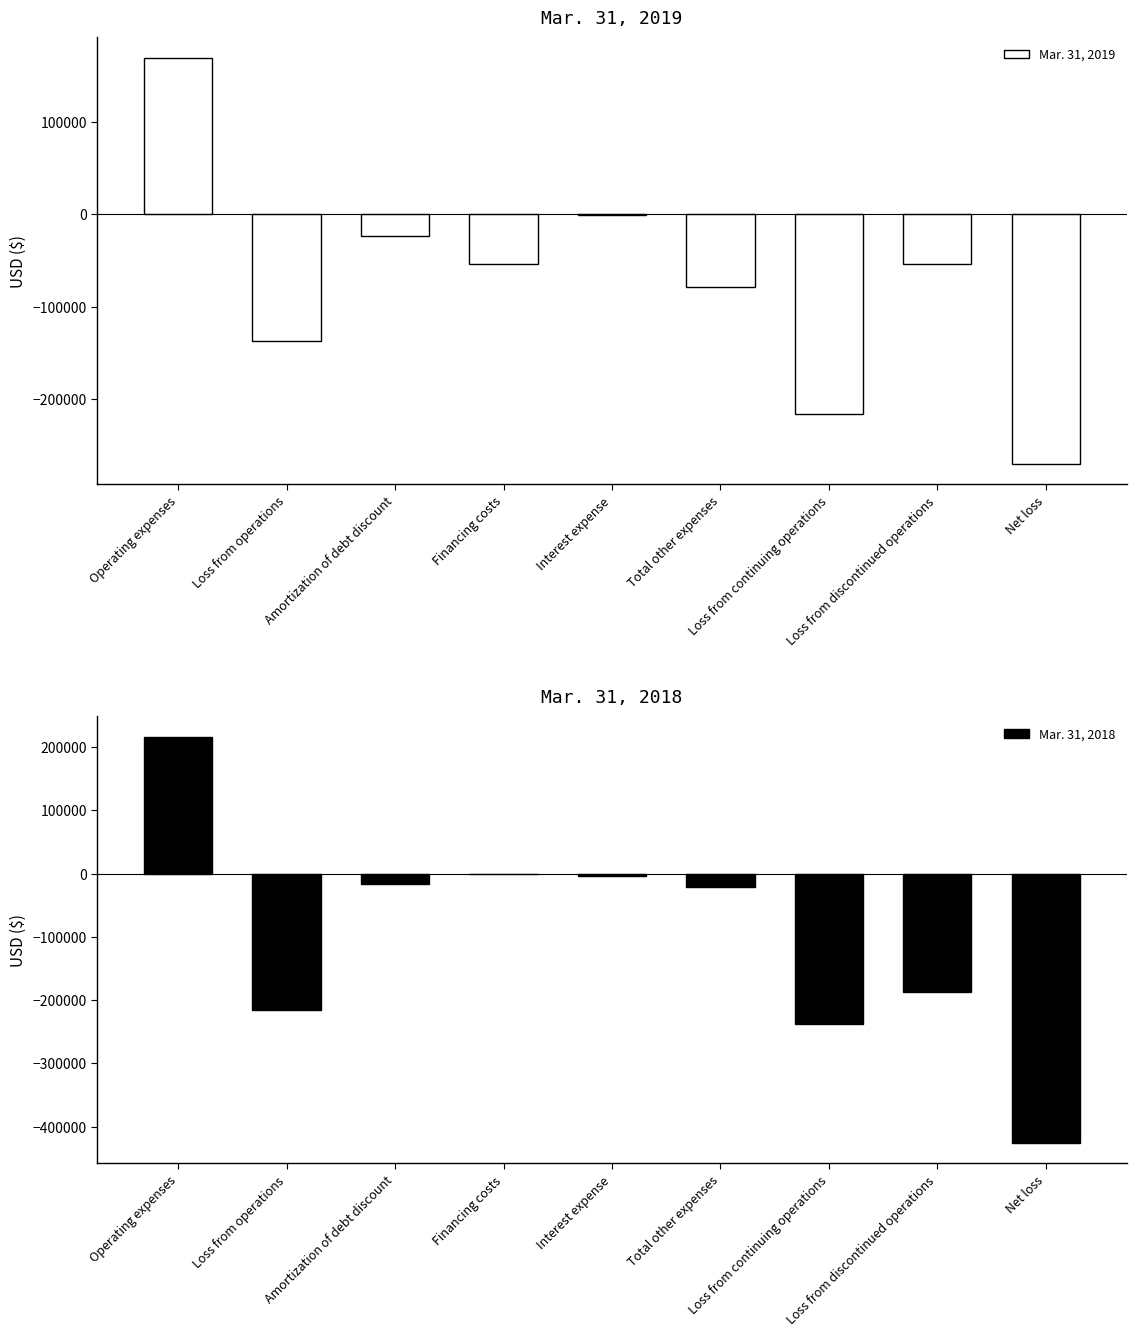

The Mar. 31, 2019 series shows 257675 at Operating expenses. True or false?

False